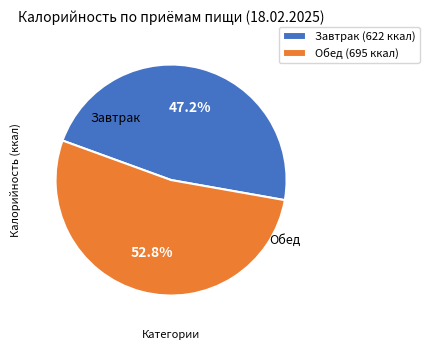

How many slices are in this pie chart?

2